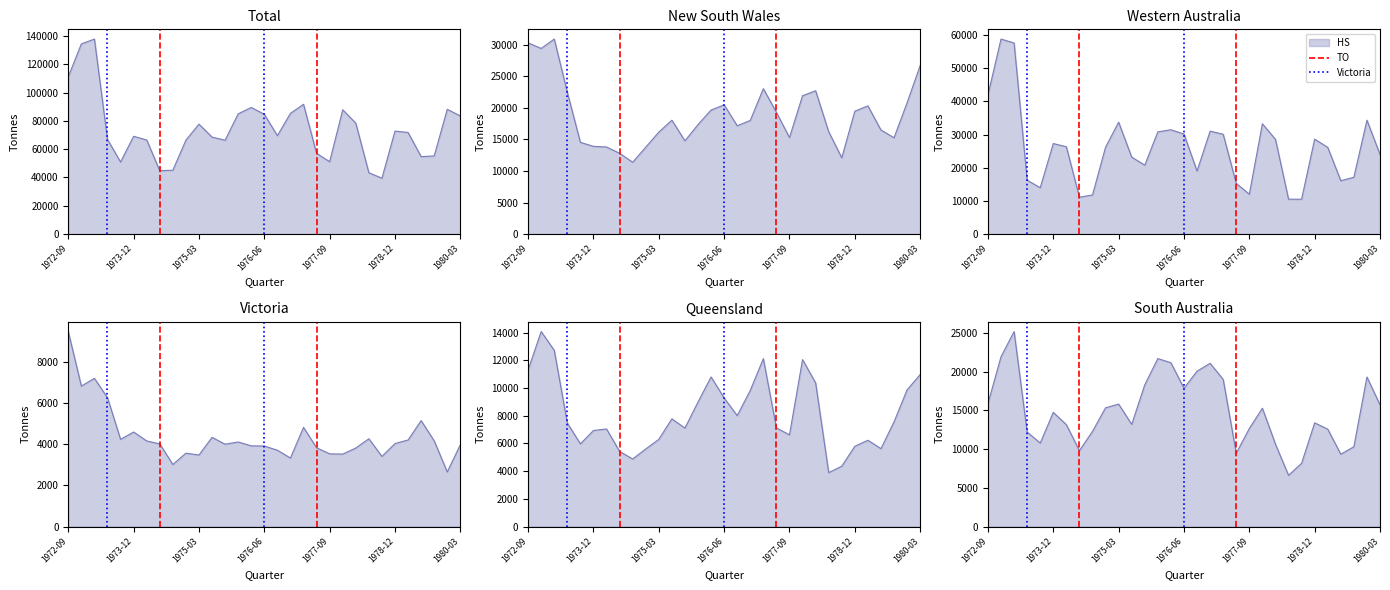

How many lines are shown in the chart?

2